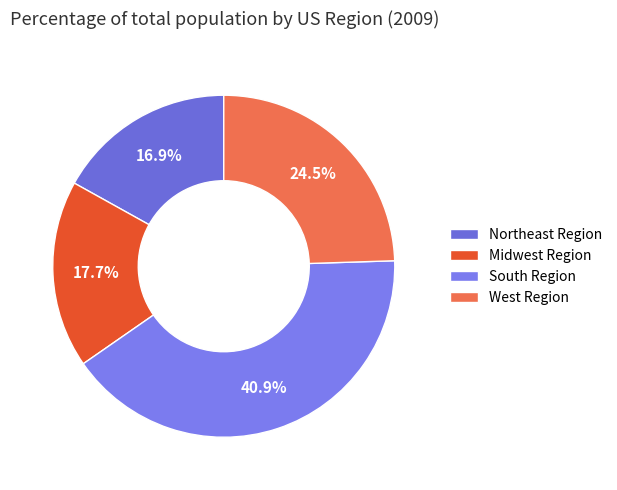

To the nearest percent, what portion does South Region represent?

41%